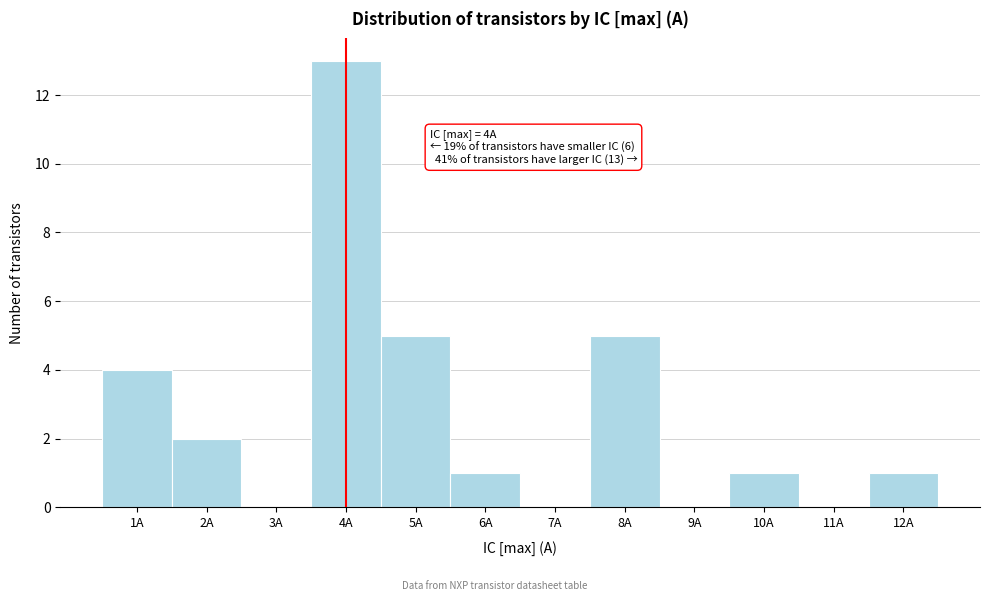

Over which range of the x-axis is the bar tallest?

3.5 to 4.5